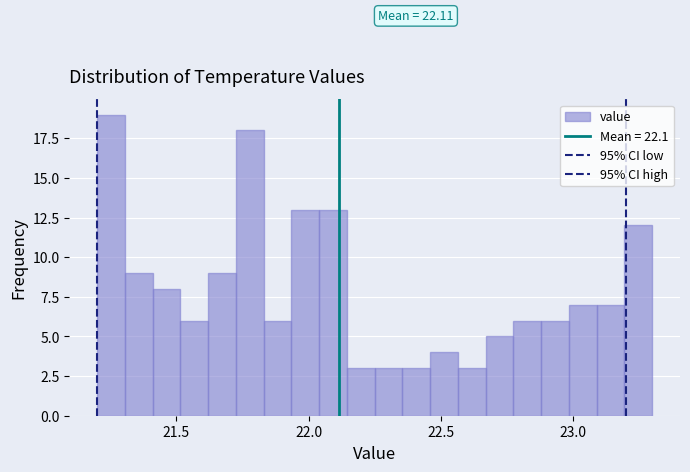

Around what value on the x-axis is the tallest bar? Give the approximate position of its centre, as read against the axis.

21.25